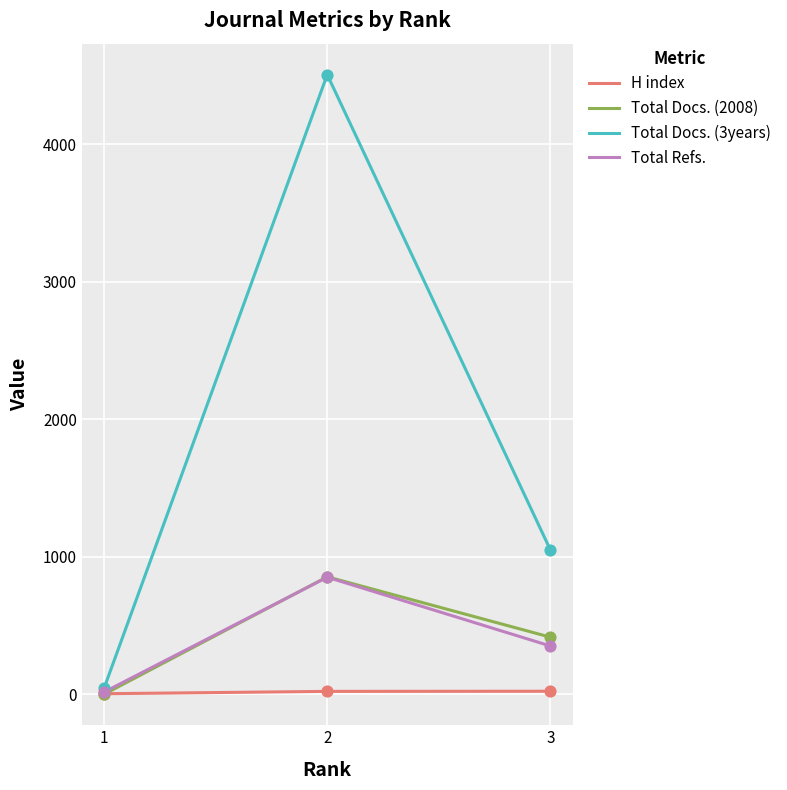

Which series has the largest total across all categories?

Total Docs. (3years)